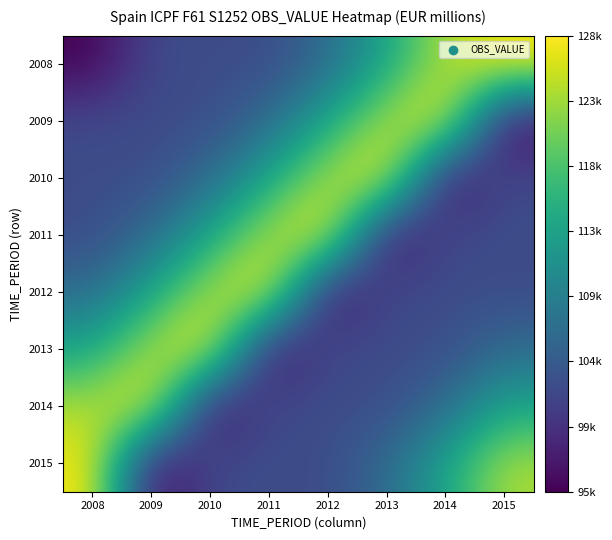

Reading right to left, list all the values displayed in this chart.

2008: 2015=127651	2014=123607	2013=113737	2012=106120	2011=101957	2010=102441	2009=101936	2008=94568
2009: 2015=94568	2014=127651	2013=123607	2012=113737	2011=106120	2010=101957	2009=102441	2008=101936
2010: 2015=101936	2014=94568	2013=127651	2012=123607	2011=113737	2010=106120	2009=101957	2008=102441
2011: 2015=102441	2014=101936	2013=94568	2012=127651	2011=123607	2010=113737	2009=106120	2008=101957
2012: 2015=101957	2014=102441	2013=101936	2012=94568	2011=127651	2010=123607	2009=113737	2008=106120
2013: 2015=106120	2014=101957	2013=102441	2012=101936	2011=94568	2010=127651	2009=123607	2008=113737
2014: 2015=113737	2014=106120	2013=101957	2012=102441	2011=101936	2010=94568	2009=127651	2008=123607
2015: 2015=123607	2014=113737	2013=106120	2012=101957	2011=102441	2010=101936	2009=94568	2008=127651